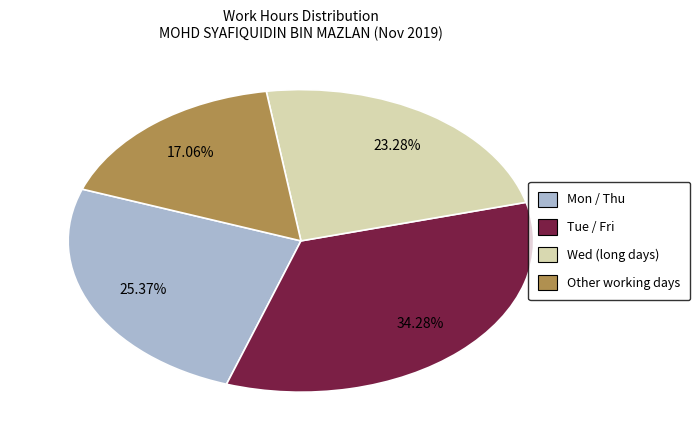

Is there any slice that represents more than half of the pie?

No